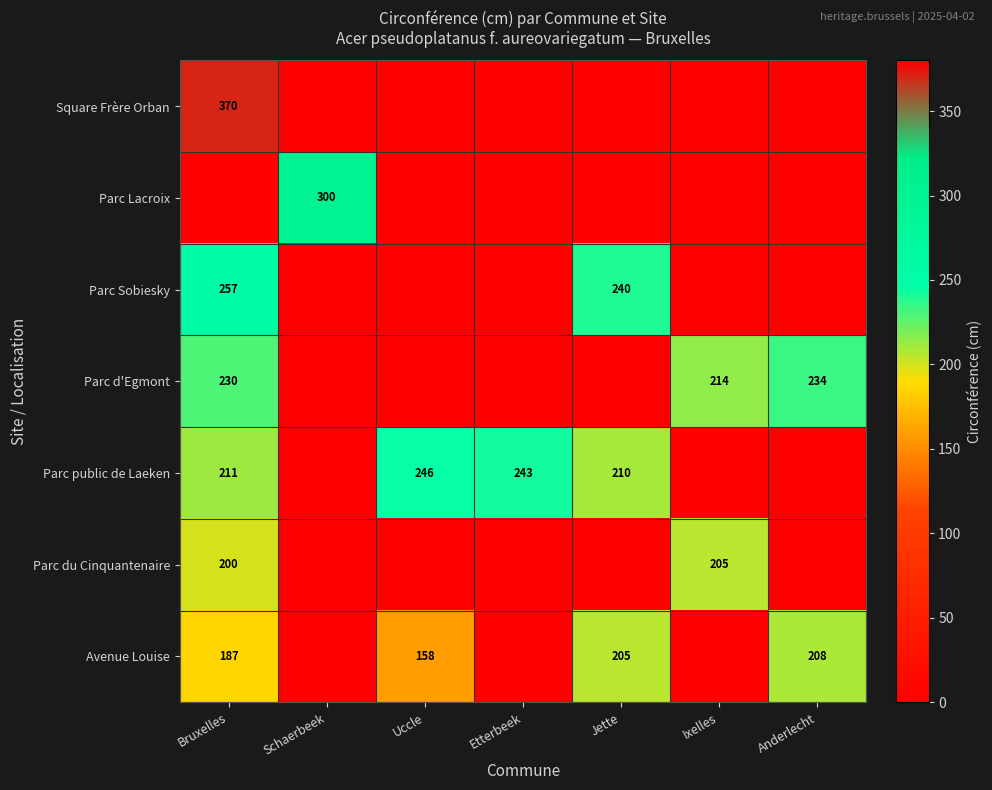

What is the spread (max minus min) of values at Schaerbeek?

300